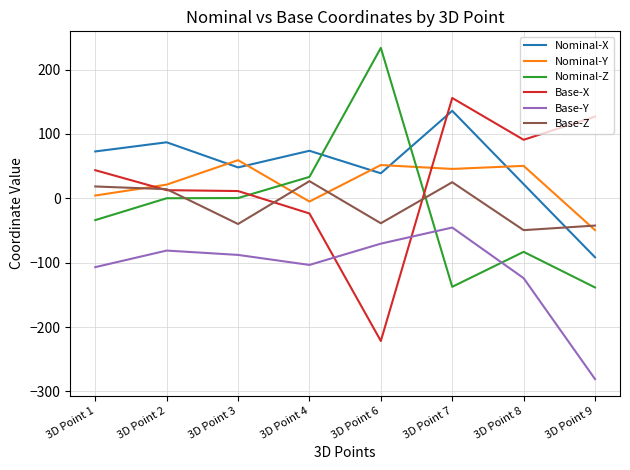

List the series in order of their peak value, highest first.

Nominal-Z, Base-X, Nominal-X, Nominal-Y, Base-Z, Base-Y